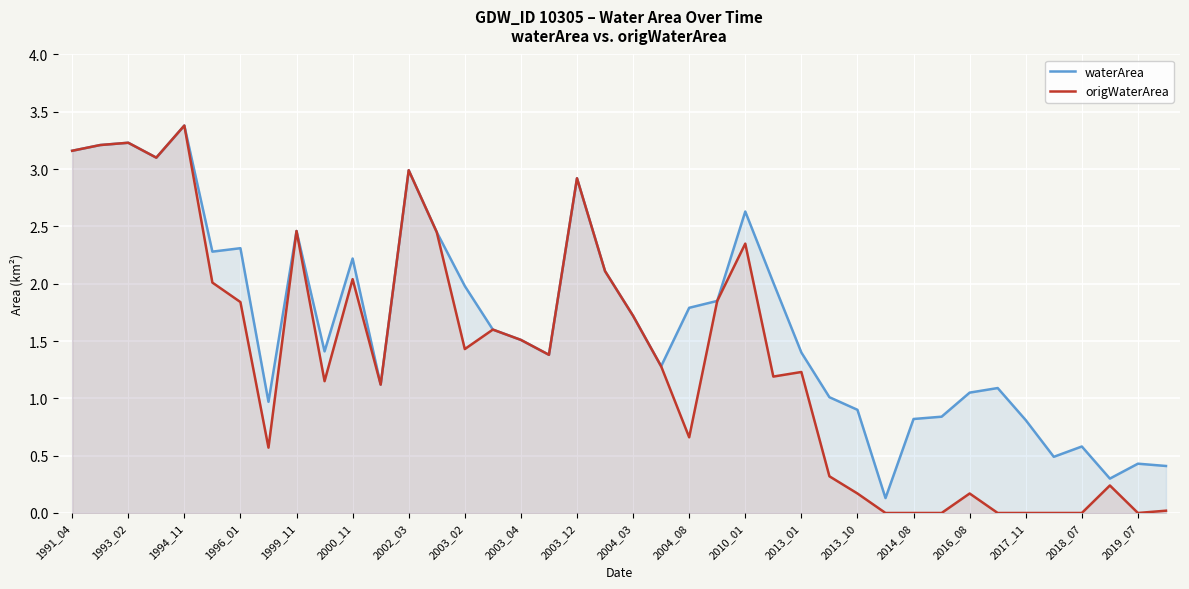

What is the difference between the maximum and second lowest values in the origWaterArea series?

3.4